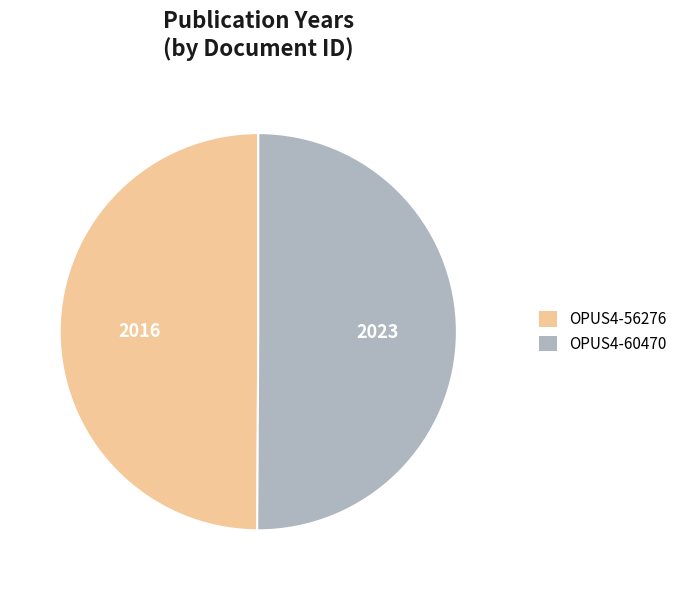

What is the ratio of the value at OPUS4-60470 to the value at OPUS4-56276?

1.0